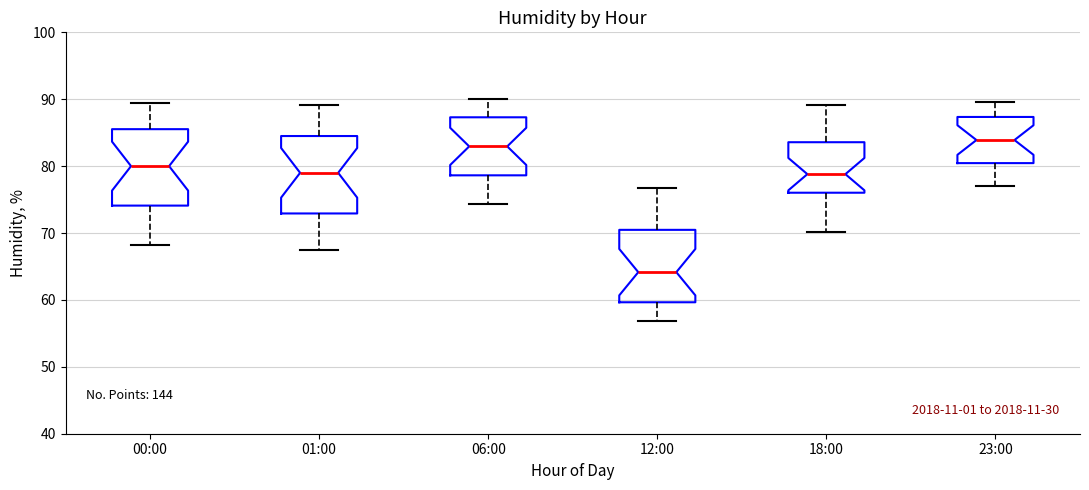

Reading left to right, transcribe this box plot: for each box, give where its median line is, the range the box spans, and where its two whiskers end, as read against the y-axis. The values are not printed on the chart, so give them approximately, as read against the axis.

00:00: median 80, box 74 to 86, whiskers 68 to 89
01:00: median 79, box 73 to 85, whiskers 67 to 89
06:00: median 83, box 79 to 87, whiskers 74 to 90
12:00: median 64, box 60 to 70, whiskers 57 to 77
18:00: median 79, box 76 to 84, whiskers 70 to 89
23:00: median 84, box 80 to 87, whiskers 77 to 90